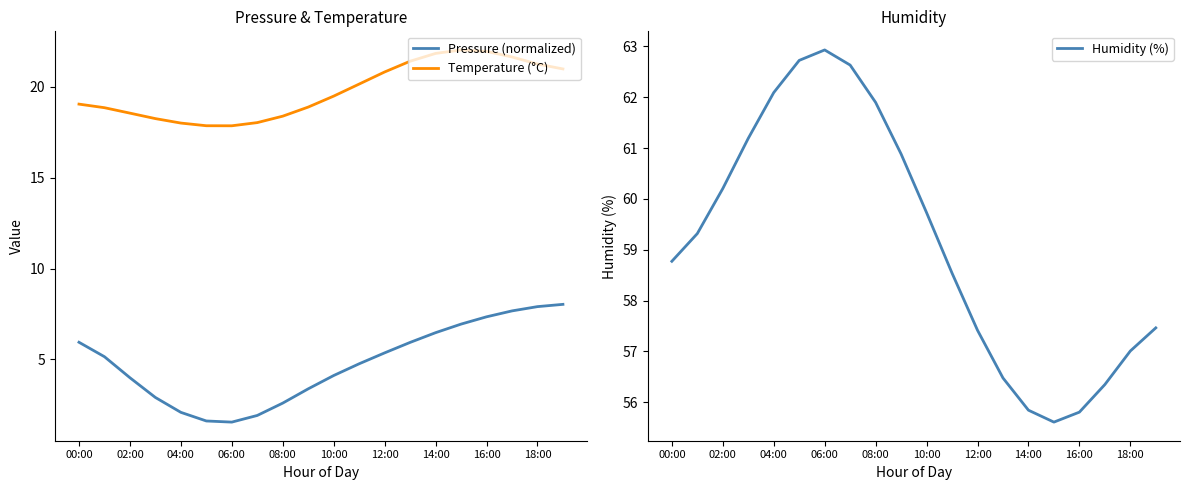

What is the value of the Pressure (normalized) point at the 1st from the left?

5.9